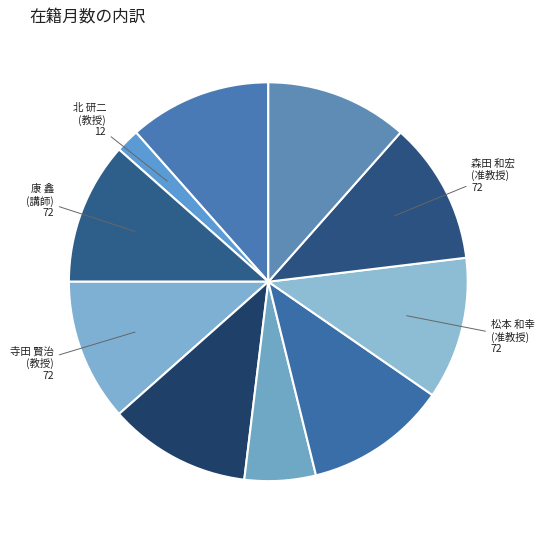

How many slices are in this pie chart?

10